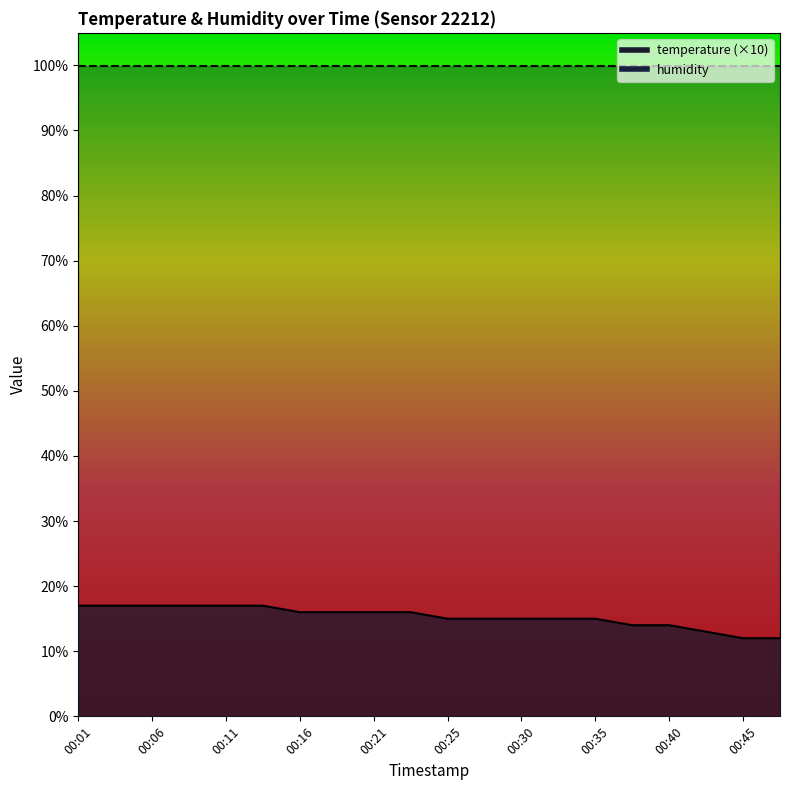

What is the sum of the values at 00:13 and 00:01?

34